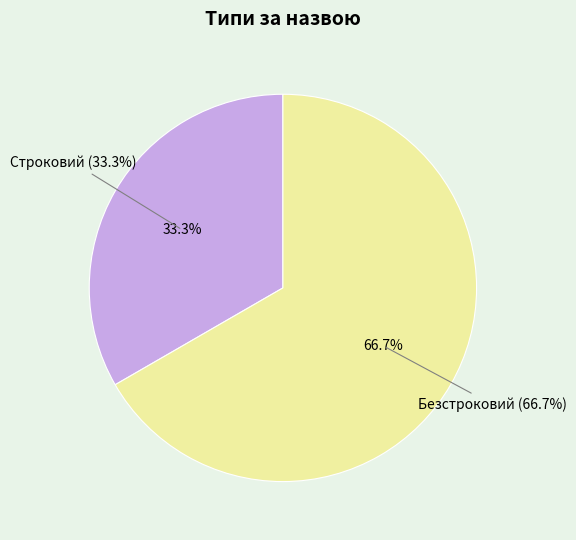

Between Строковий and Безстроковий, which is larger?

Безстроковий